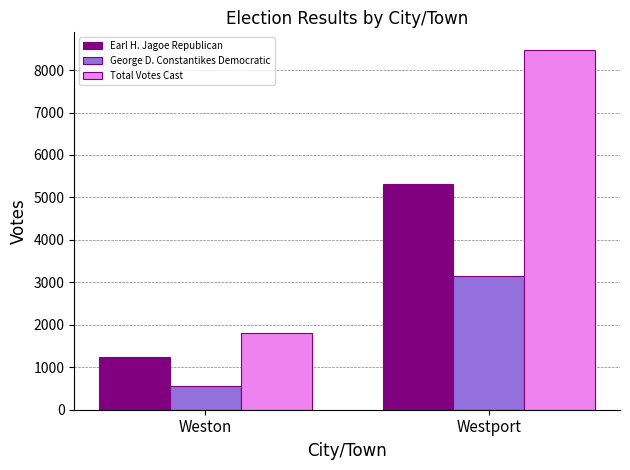

What is the difference between the maximum and minimum values in the George D. Constantikes Democratic series?

2600